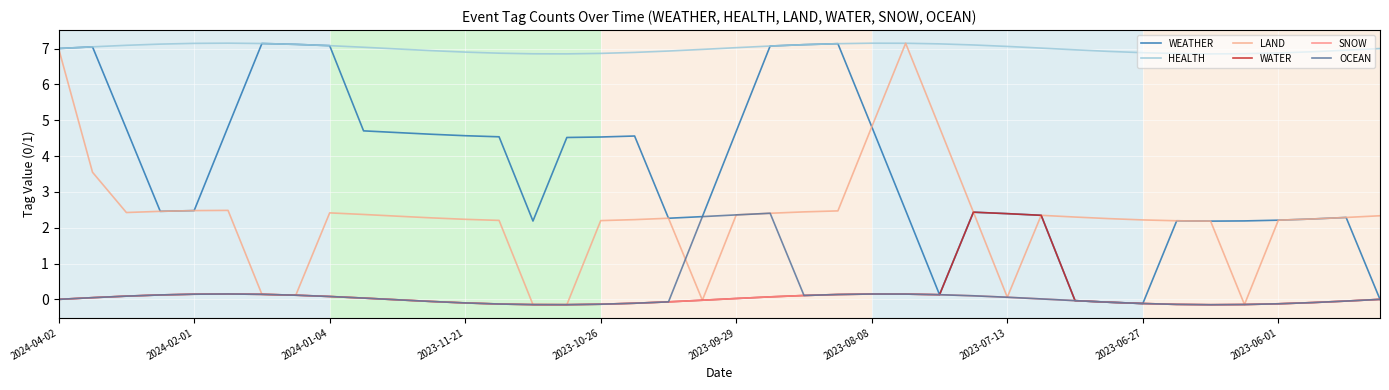

What is the lowest value of the HEALTH series?

6.9